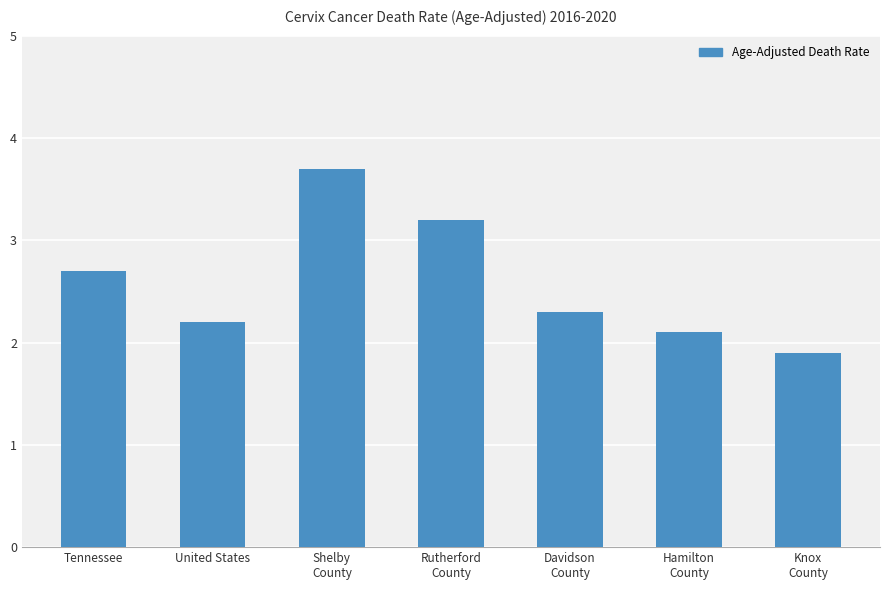

What is the value of the 3rd bar from the left?

3.7